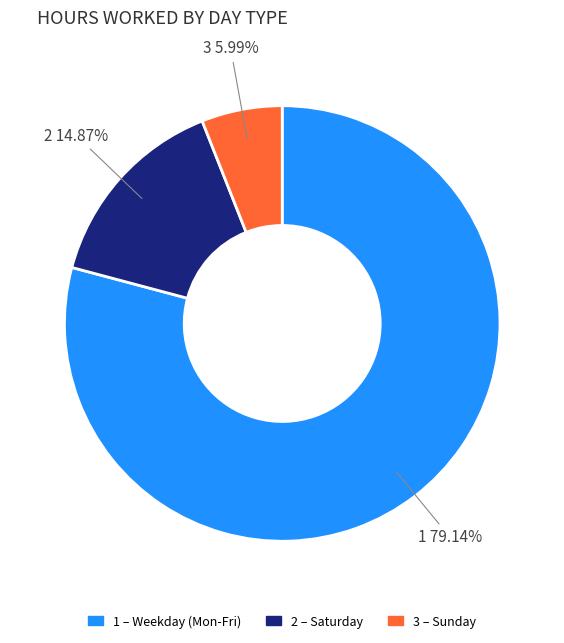

Is there a majority slice in this chart?

Yes